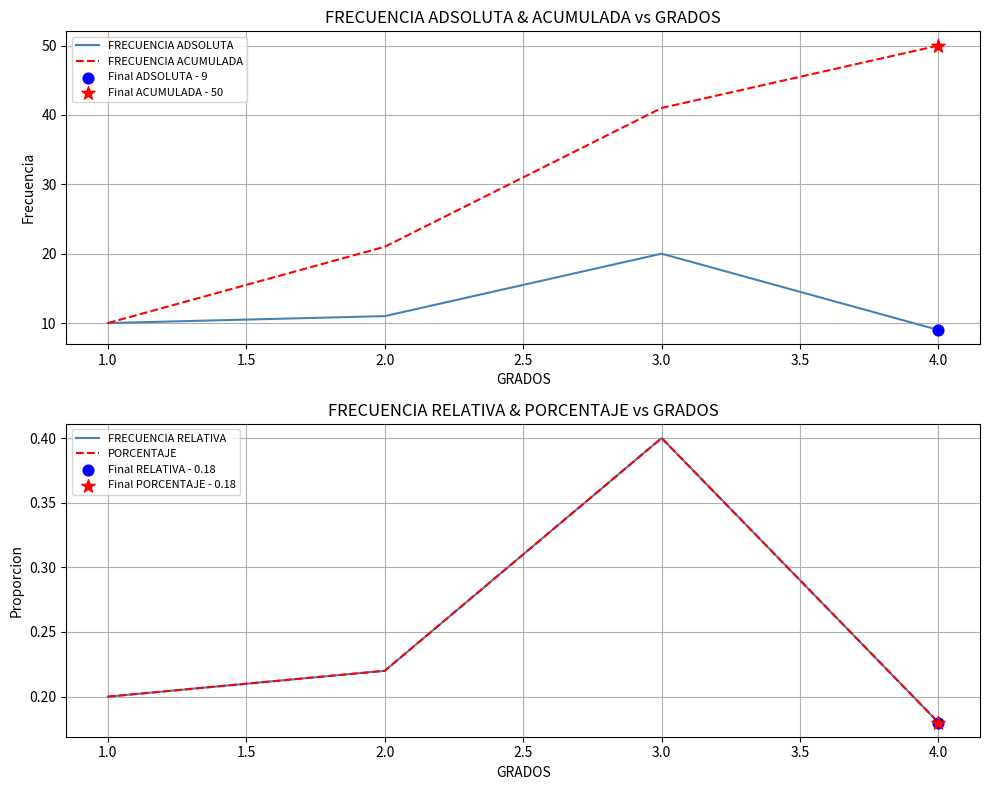

The value of FRECUENCIA ADSOLUTA at 2.0 is 4. True or false?

False